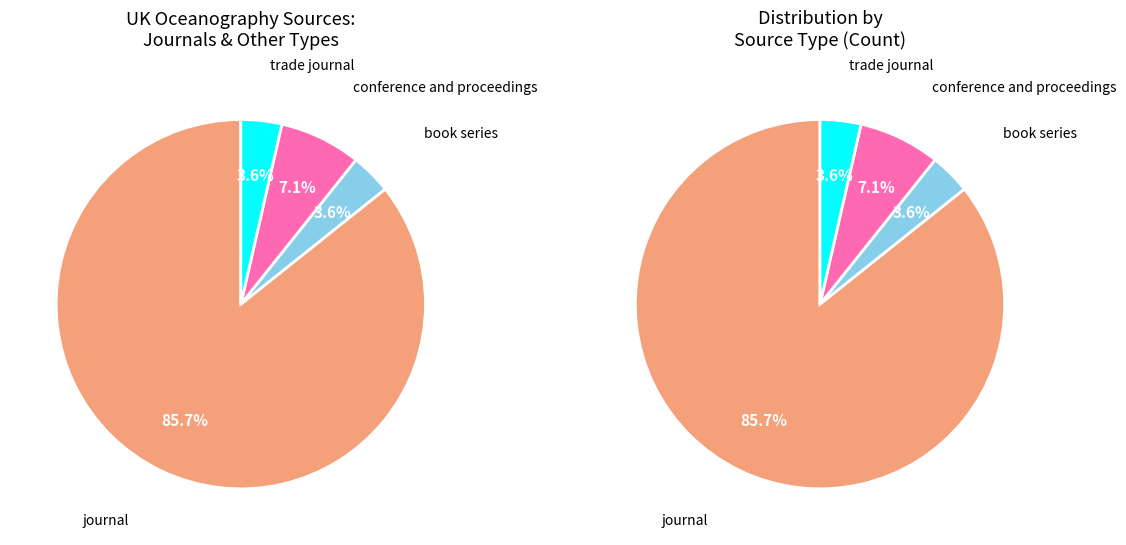

What percentage do trade journal and journal together represent?

89.3%